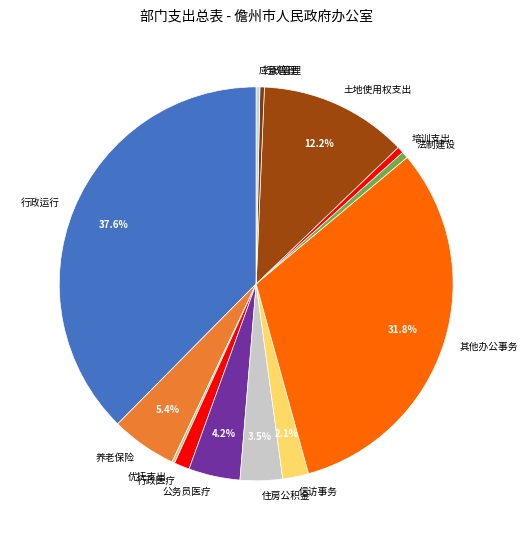

Is the sum of 住房公积金 and 应急管理 greater than half?

No